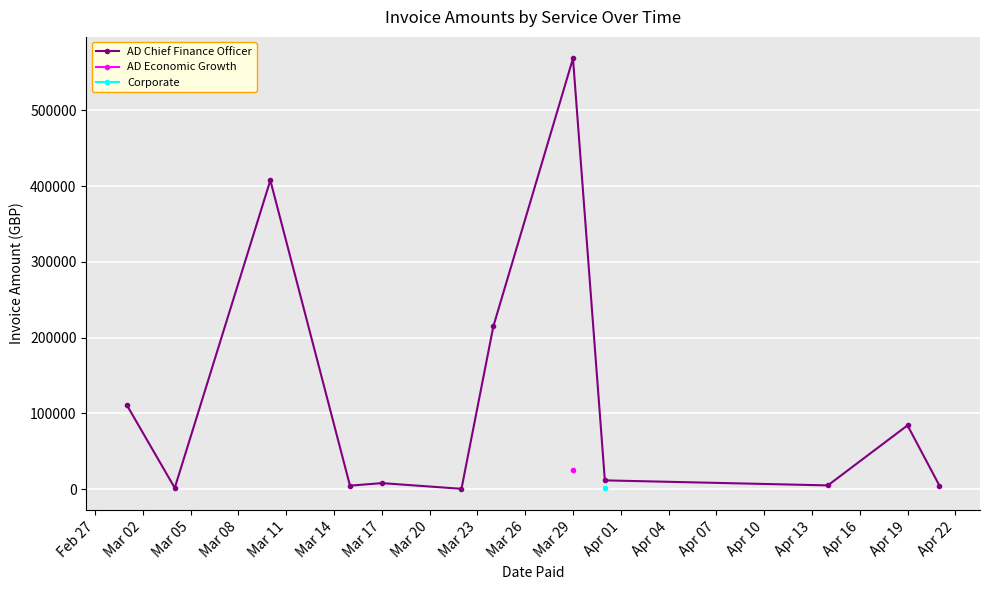

True or false: there are more than 0 points higher than both neighbors.

True